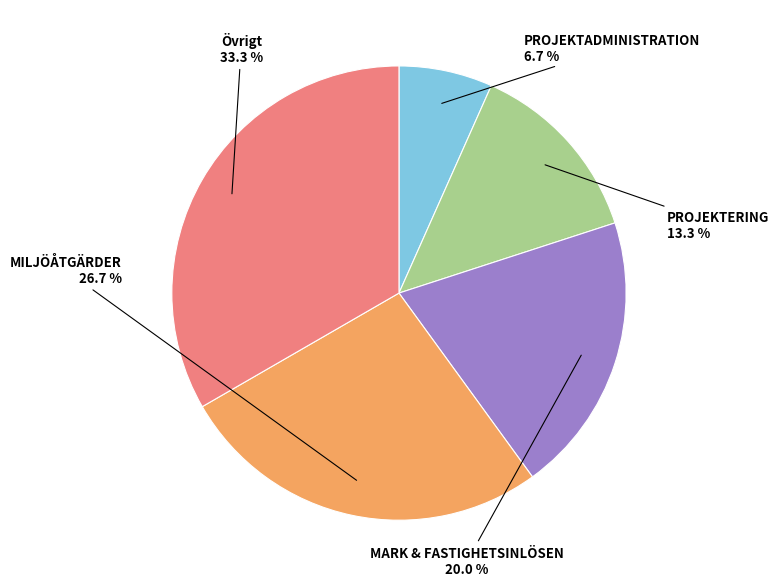

Does any single category account for the majority?

No